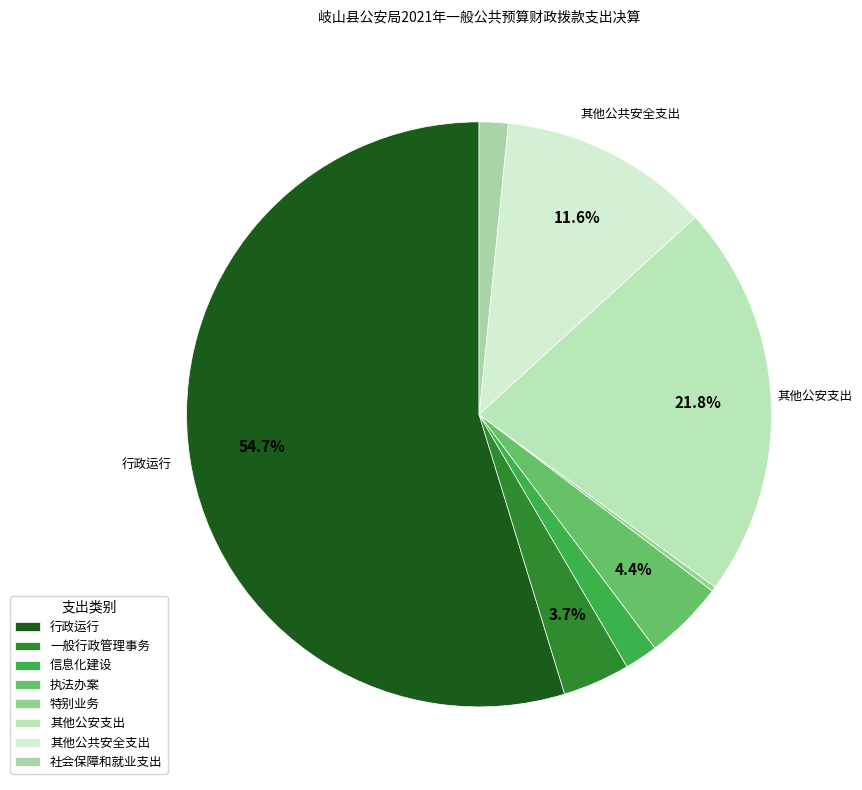

Between 执法办案 and 特别业务, which is larger?

执法办案